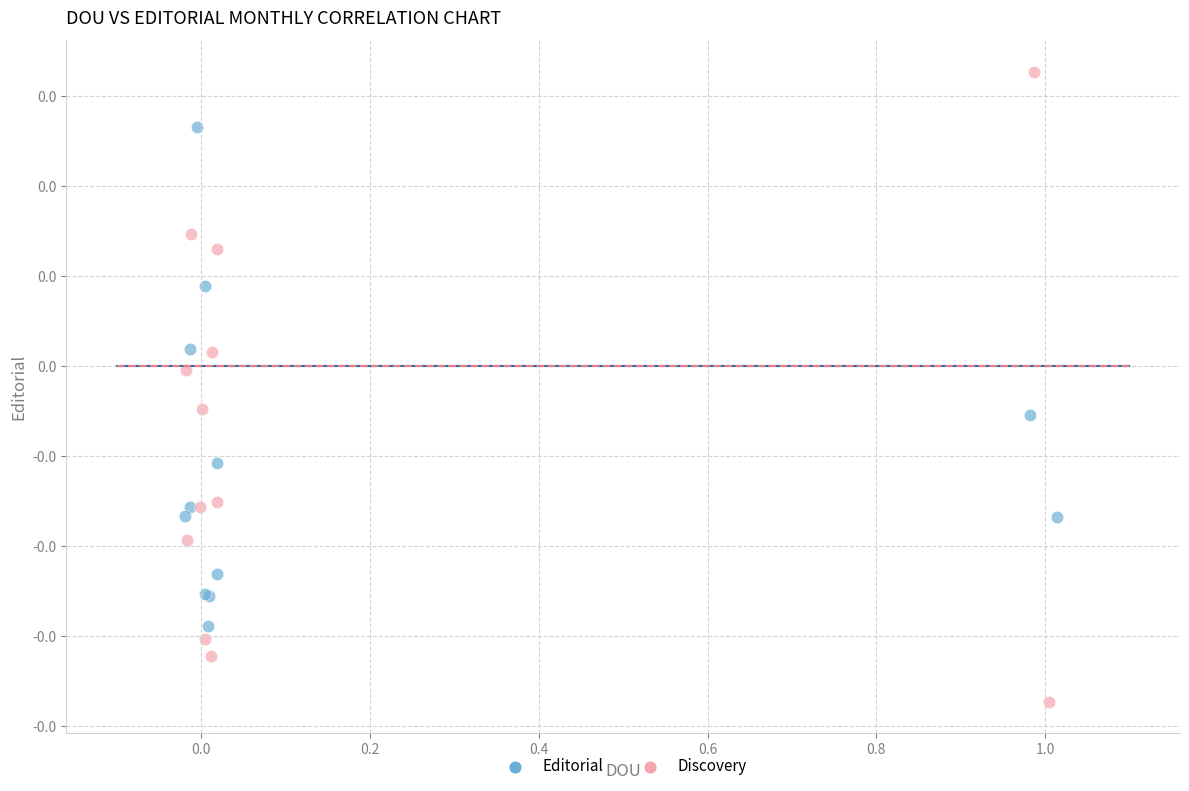

Which series contains the highest Y value?

Discovery